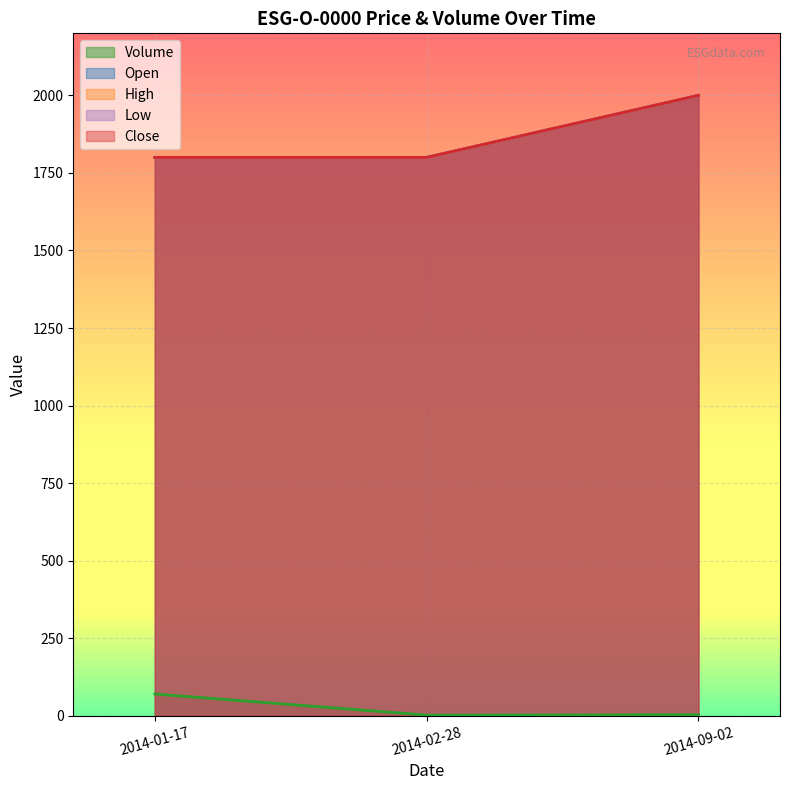

Which has a higher value, 2014-01-17 or 2014-09-02?

2014-01-17